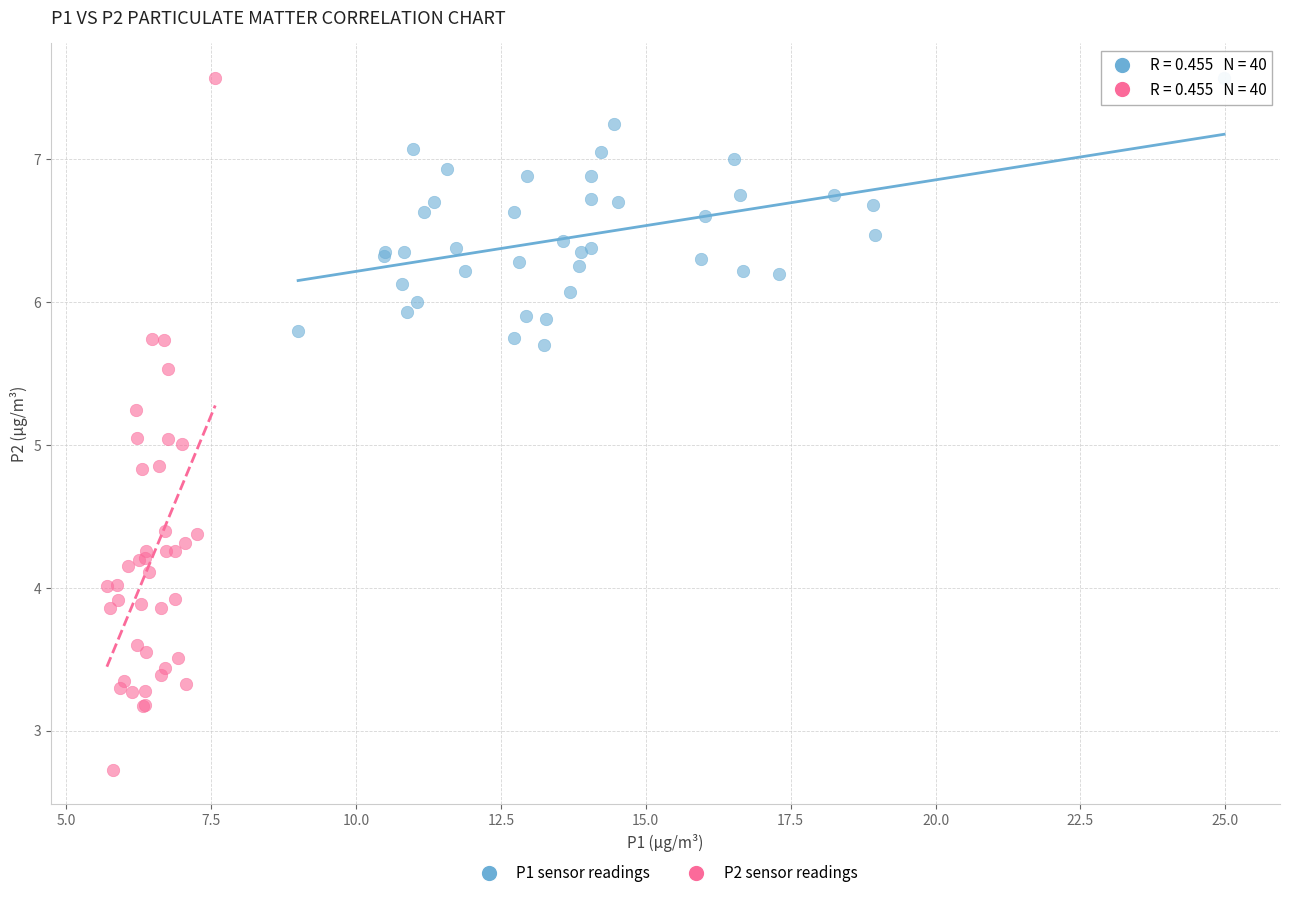

Which series reaches the minimum Y coordinate?

P2 sensor readings